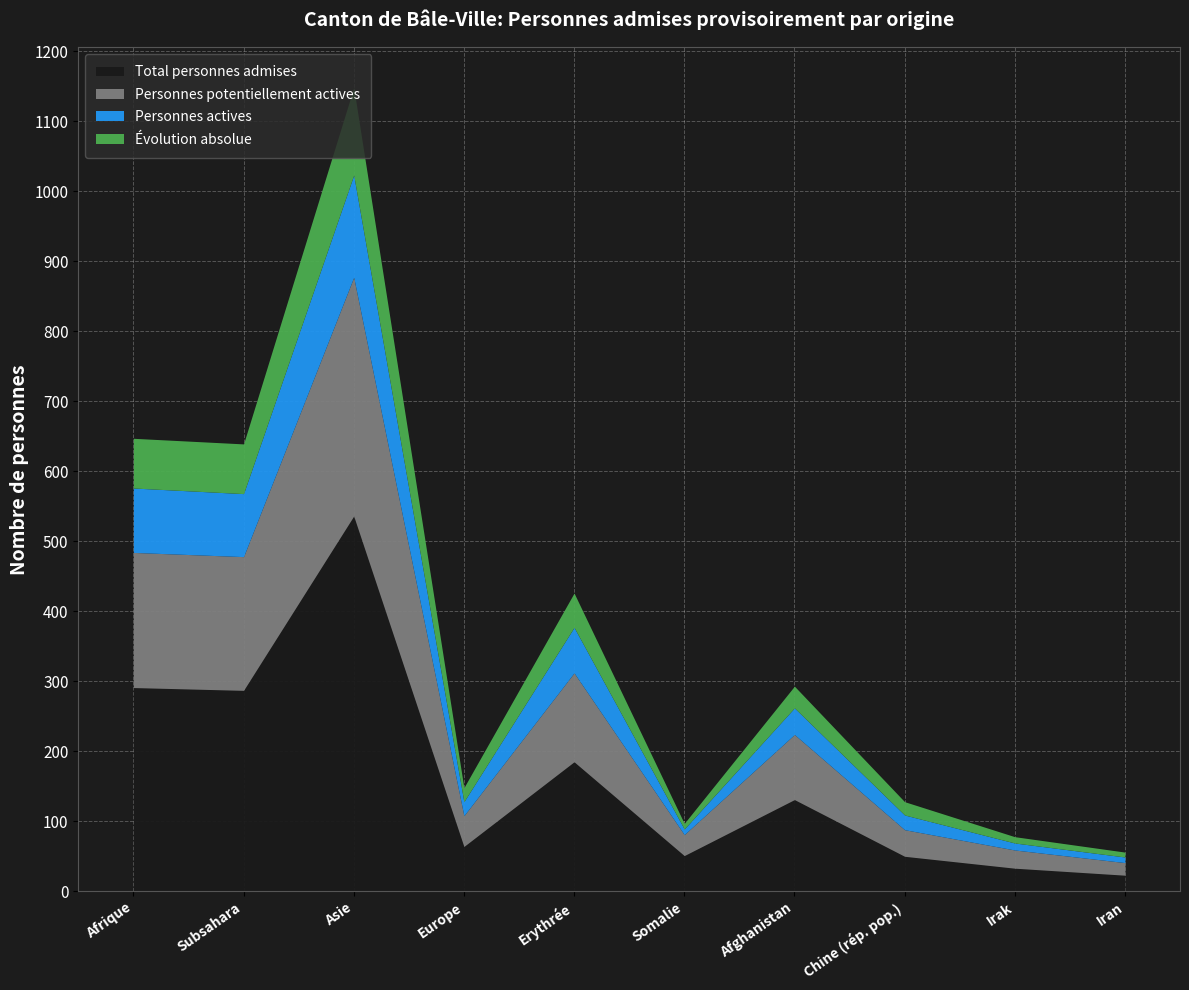

Where is the first local maximum for Personnes actives?

Asie